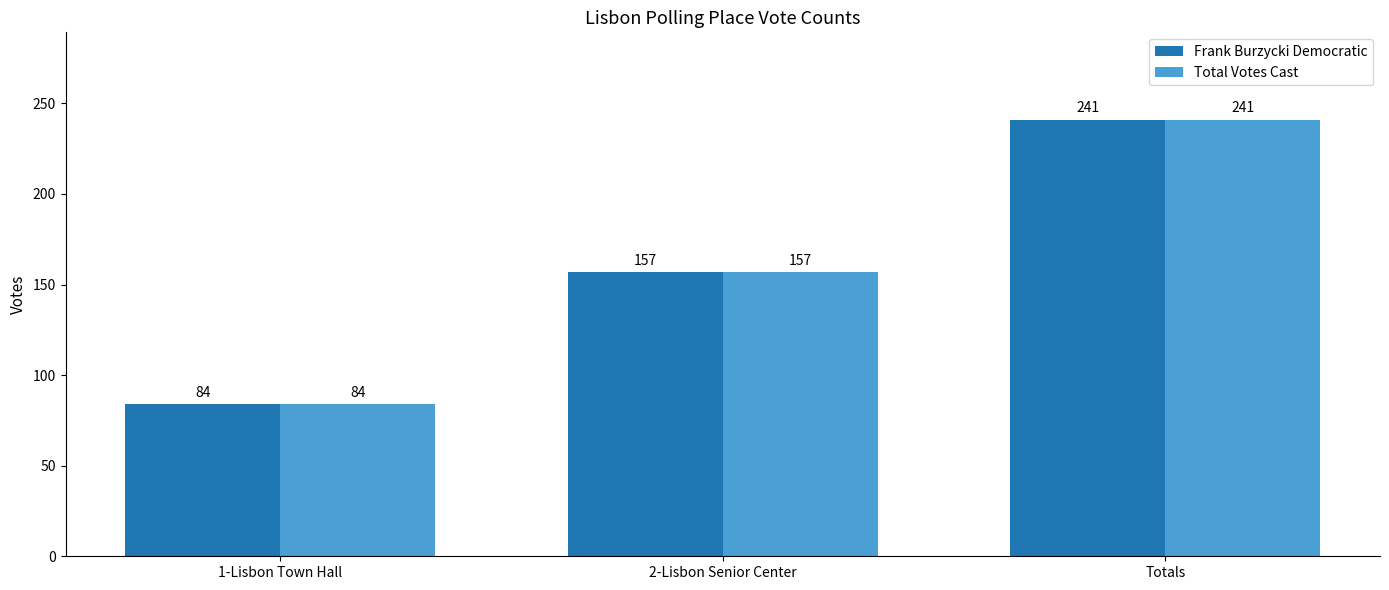

Rank the categories by Frank Burzycki Democratic value from highest to lowest.

Totals, 2-Lisbon Senior Center, 1-Lisbon Town Hall